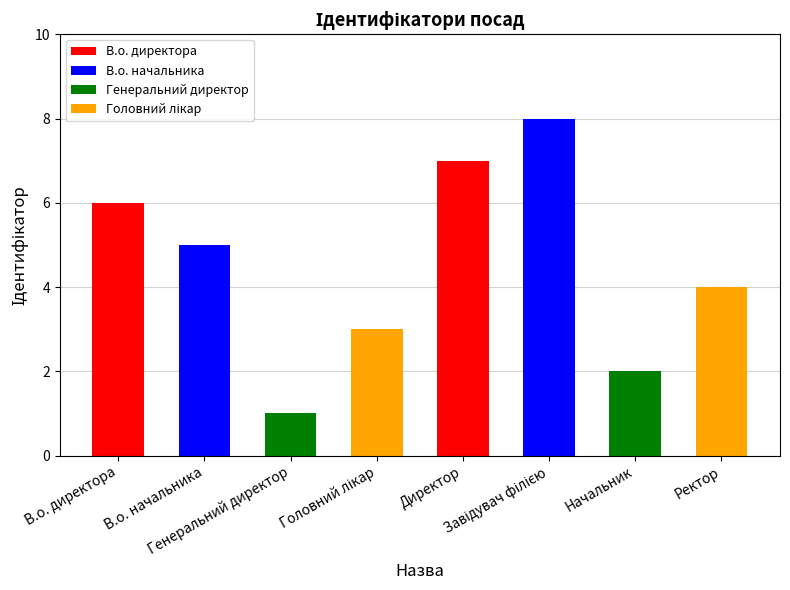

What position from the left is В.о. директора?

1